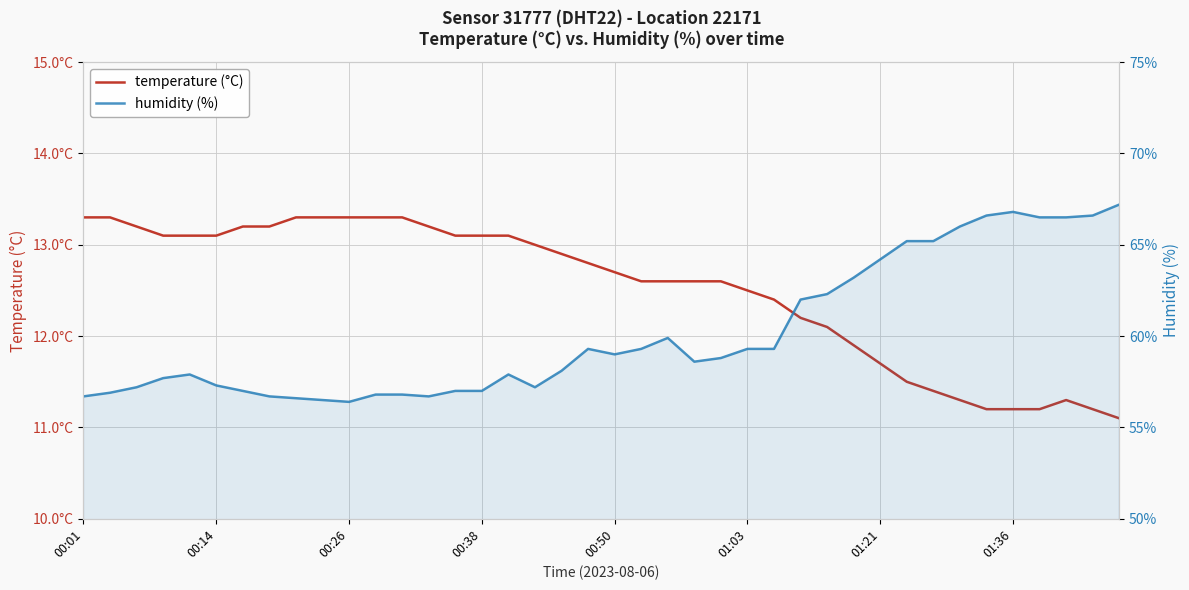

Reading left to right, extract all data points from this chart.

temperature: 13.3	13.3	13.2	13.1	13.1	13.1	13.2	13.2	13.3	13.3	13.3	13.3	13.3	13.2	13.1	13.1	13.1	13.0	12.9	12.8	12.7	12.6	12.6	12.6	12.6	12.5	12.4	12.2	12.1	11.9	11.7	11.5	11.4	11.3	11.2	11.2	11.2	11.3	11.2	11.1
humidity: 56.7	56.9	57.2	57.7	57.9	57.3	57.0	56.7	56.6	56.5	56.4	56.8	56.8	56.7	57.0	57.0	57.9	57.2	58.1	59.3	59.0	59.3	59.9	58.6	58.8	59.3	59.3	62.0	62.3	63.2	64.2	65.2	65.2	66.0	66.6	66.8	66.5	66.5	66.6	67.2